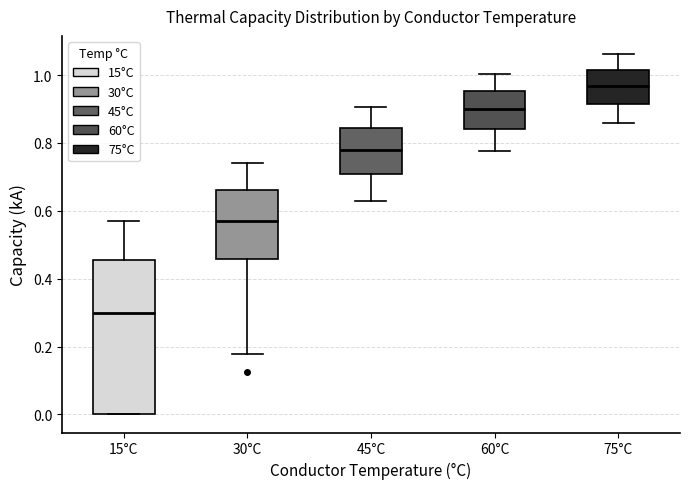

Reading left to right, read every box against the y-axis: the position of its median line, the range the box covers, and the ends of its whiskers. The values are not printed on the chart, so give them approximately, as read against the axis.

15°C: median 0.30, box 0.00 to 0.46, whiskers 0.00 to 0.58
30°C: median 0.56, box 0.46 to 0.66, whiskers 0.18 to 0.74
45°C: median 0.78, box 0.70 to 0.84, whiskers 0.62 to 0.90
60°C: median 0.90, box 0.84 to 0.96, whiskers 0.78 to 1.00
75°C: median 0.96, box 0.92 to 1.02, whiskers 0.86 to 1.06